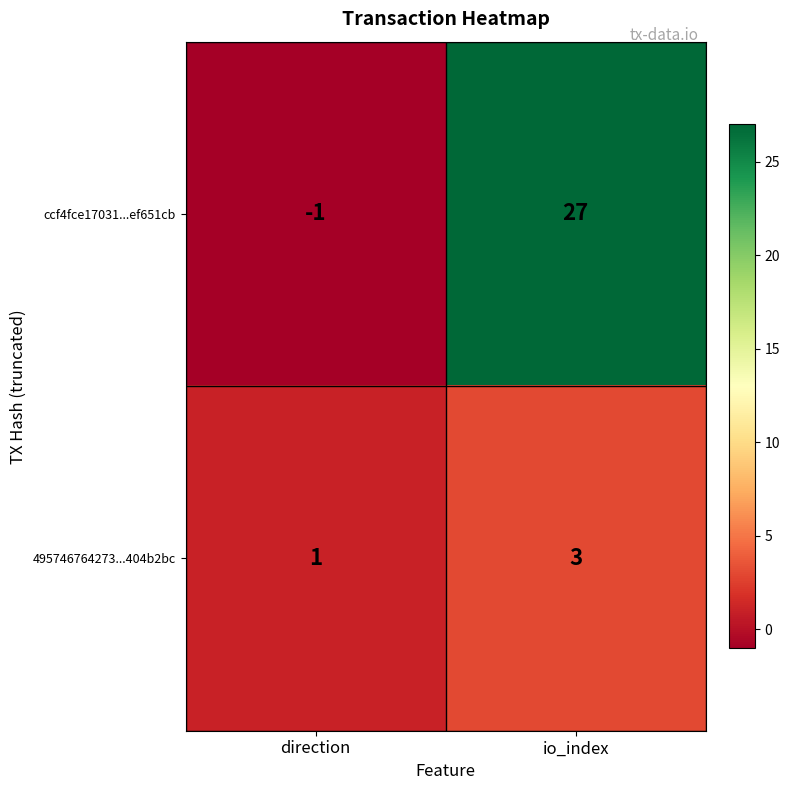

What is the sum of all 495746764273...404b2bc values?

4